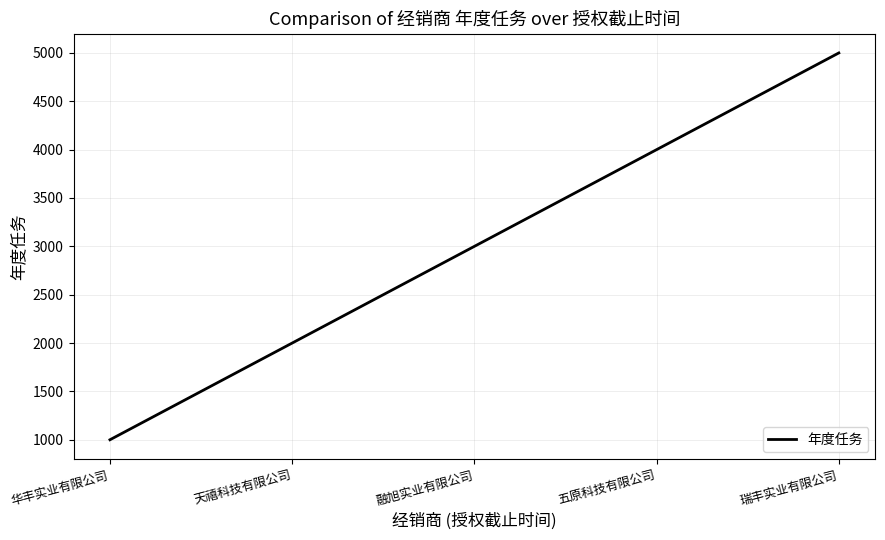

How many values are between 2000 and 4000?

3